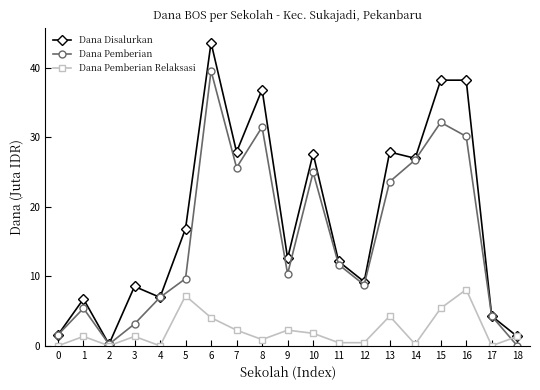

At which category is the sum across all series the highest?

6